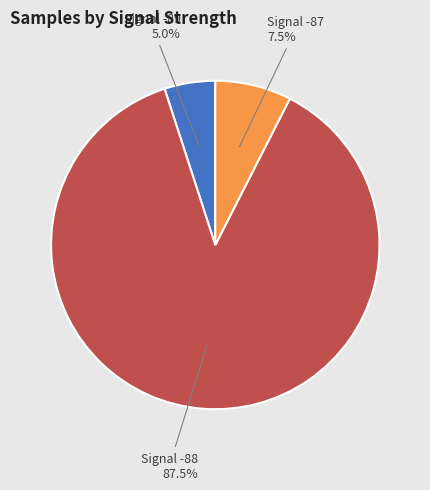

Which slice is the smallest?

Signal -89